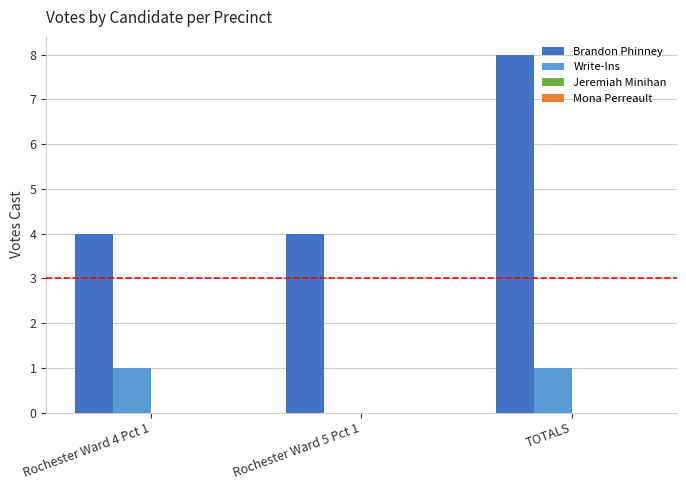

Which series changed the most between Rochester Ward 4 Pct 1 and Rochester Ward 5 Pct 1?

Write-Ins